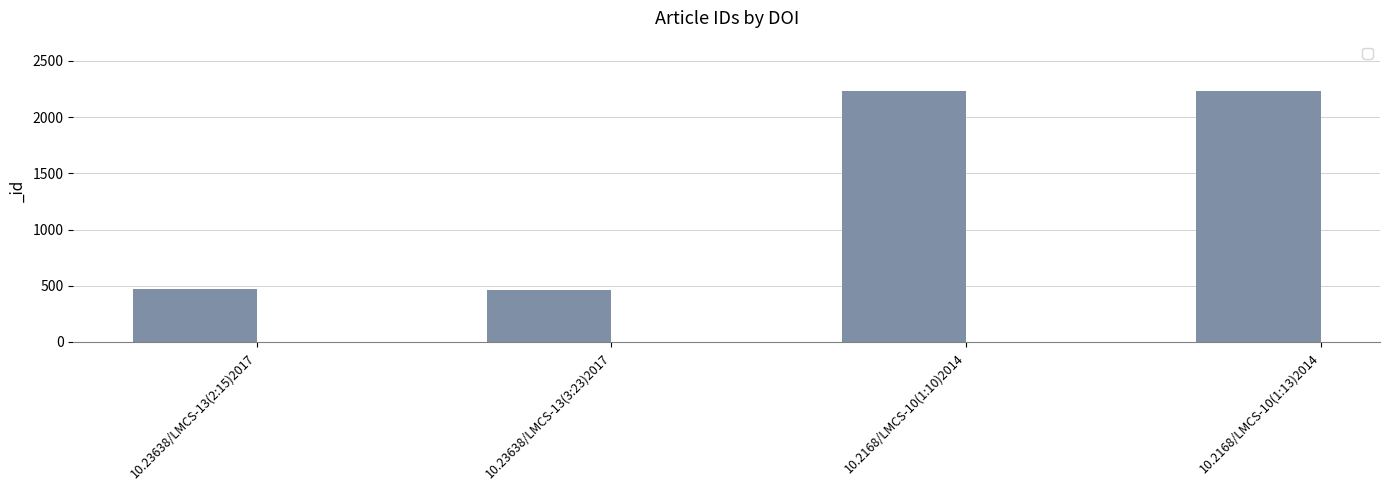

How many categories are shown in the chart?

4